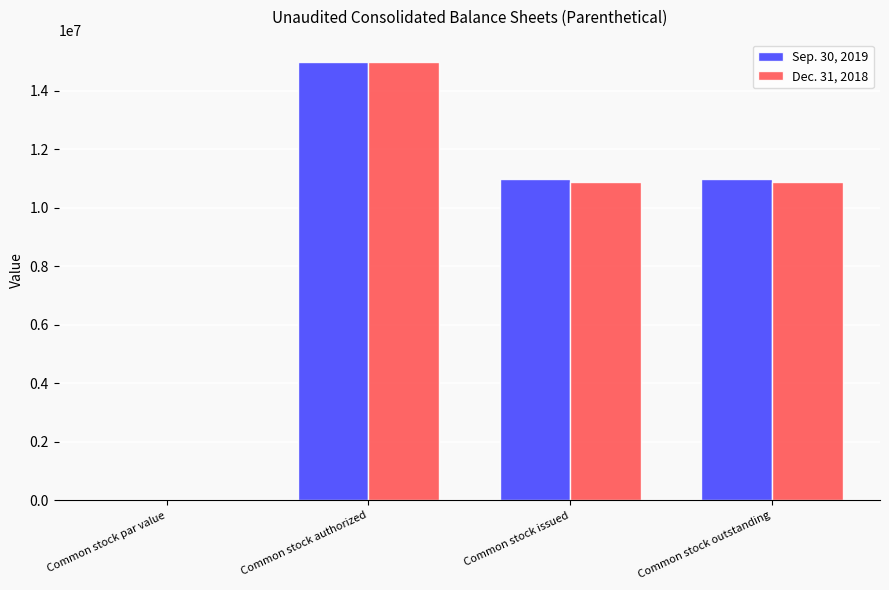

What is the total value across all series at Common stock authorized?

30000000.0